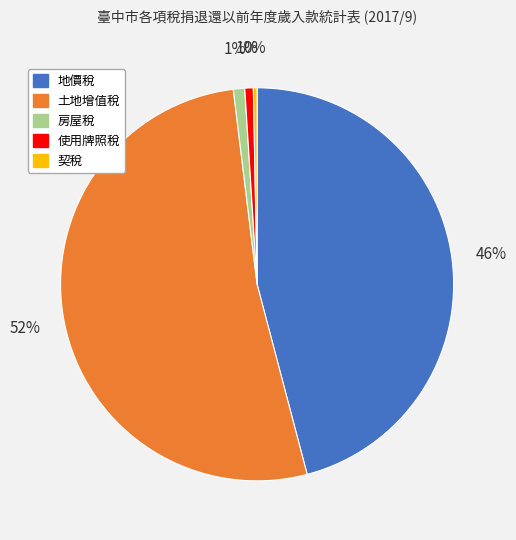

How many segments does this pie chart have?

5